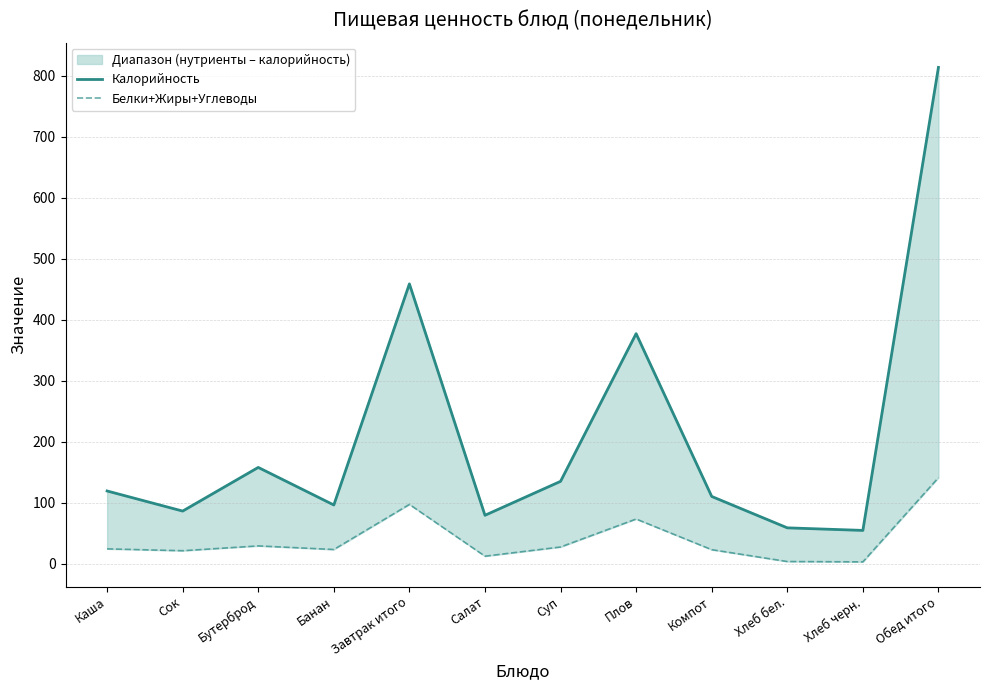

List the series in order of their peak value, lowest first.

Белки+Жиры+Углеводы, Калорийность